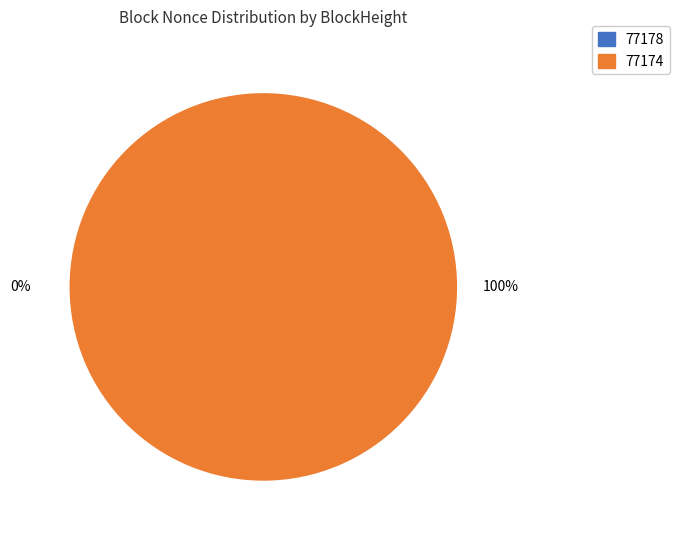

What is the change in value from 77178 to 77174?

+22628